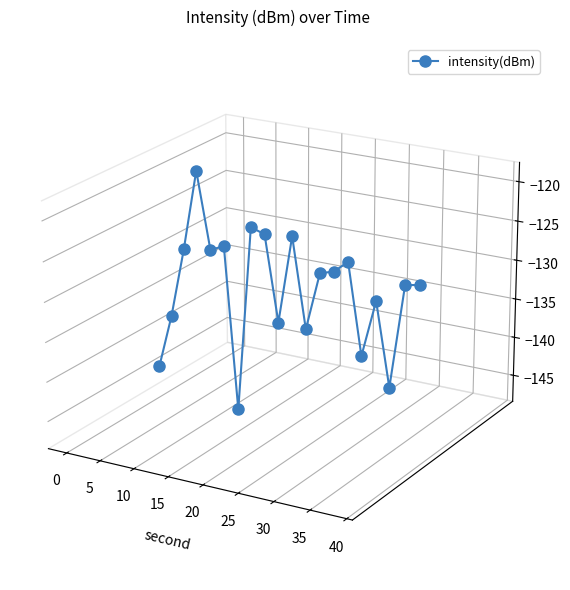

Does the chart have visible grid lines?

No